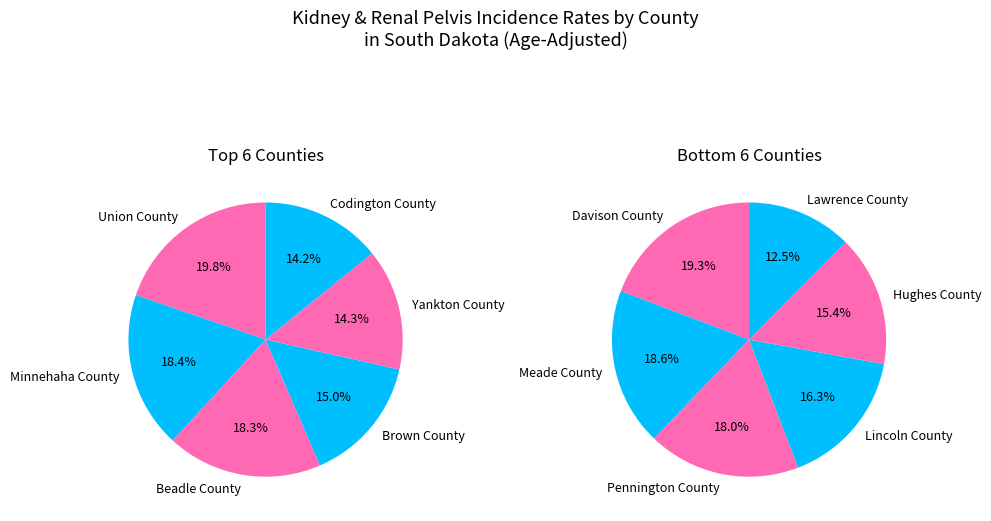

Which category has the smallest portion of the pie?

Lawrence County